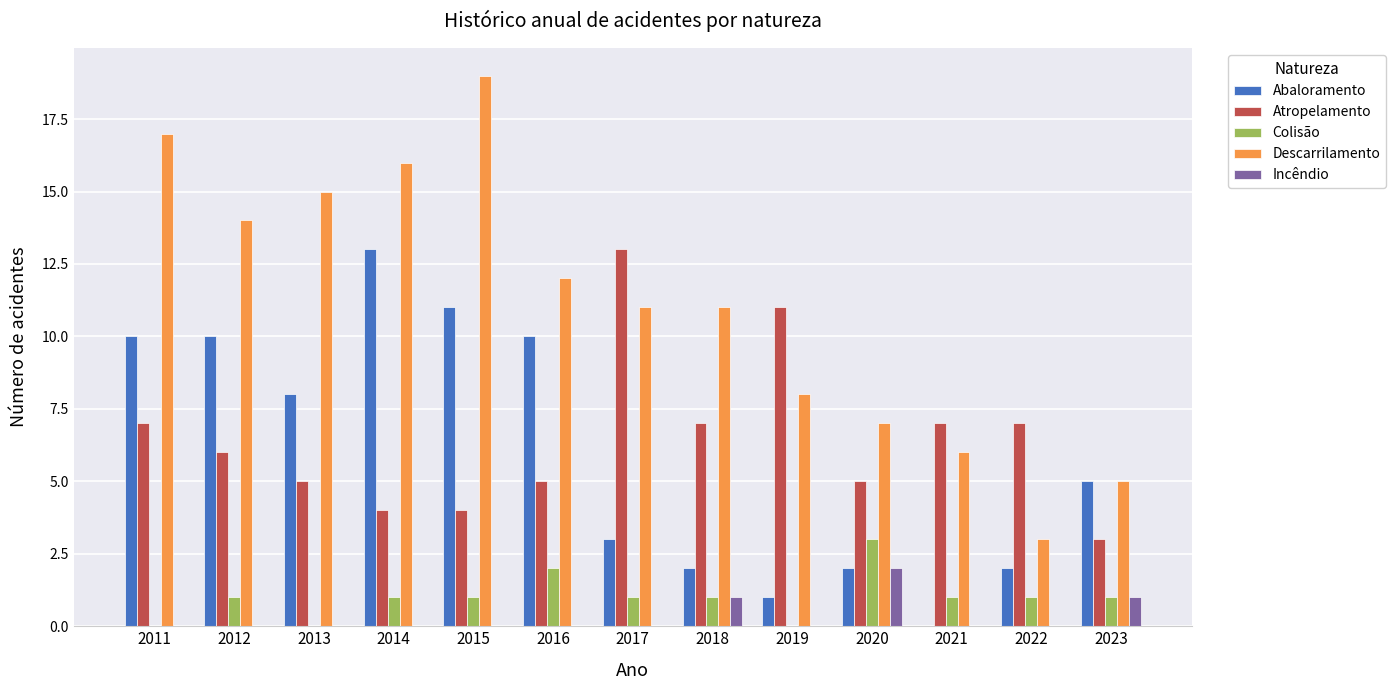

Are the bars grouped side by side (vs. stacked)?

Yes